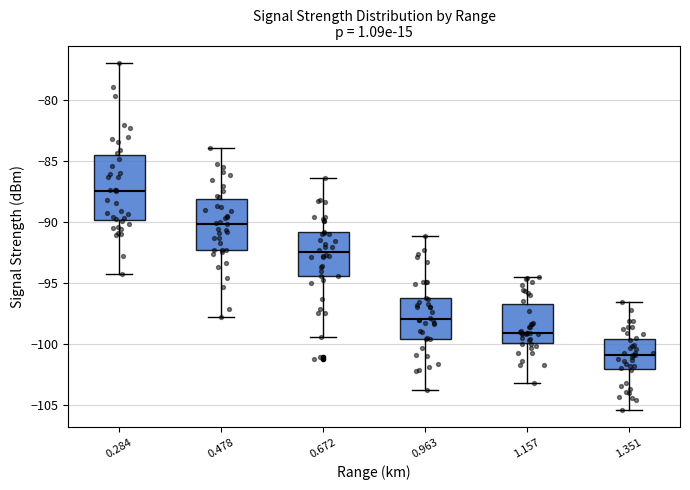

Where is the lower edge of the box at x = 0.672 on the y-axis? The values are not printed on the chart, so give them approximately, as read against the axis.

-94.5